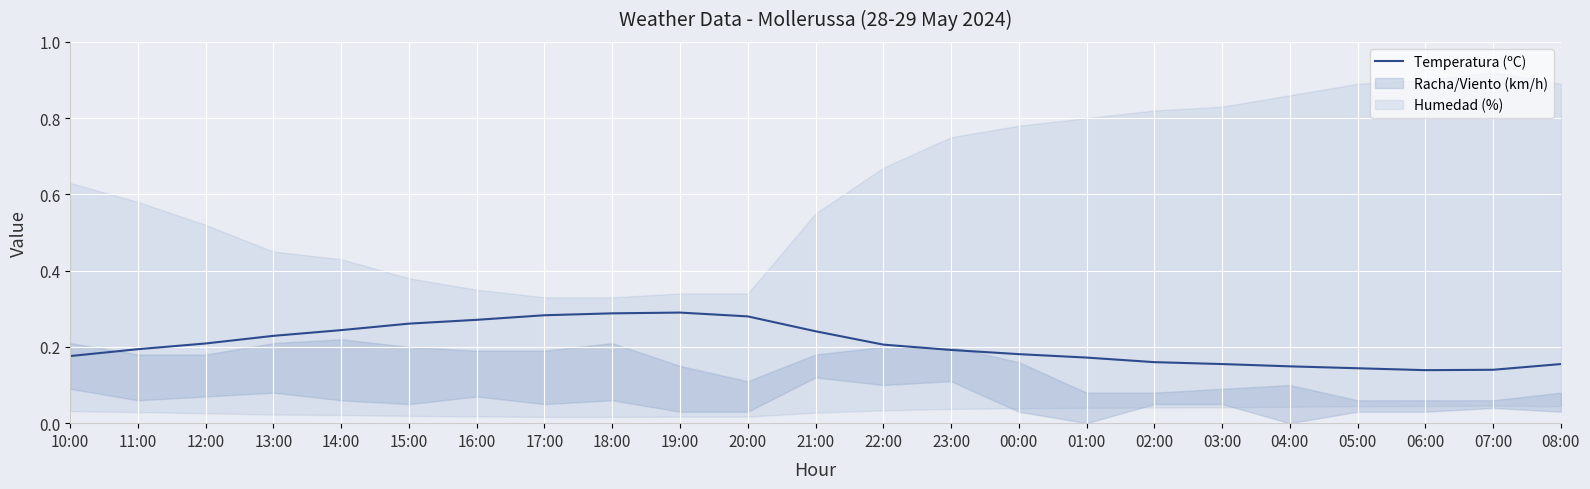

Between 23:00 and 02:00, which is larger?

23:00